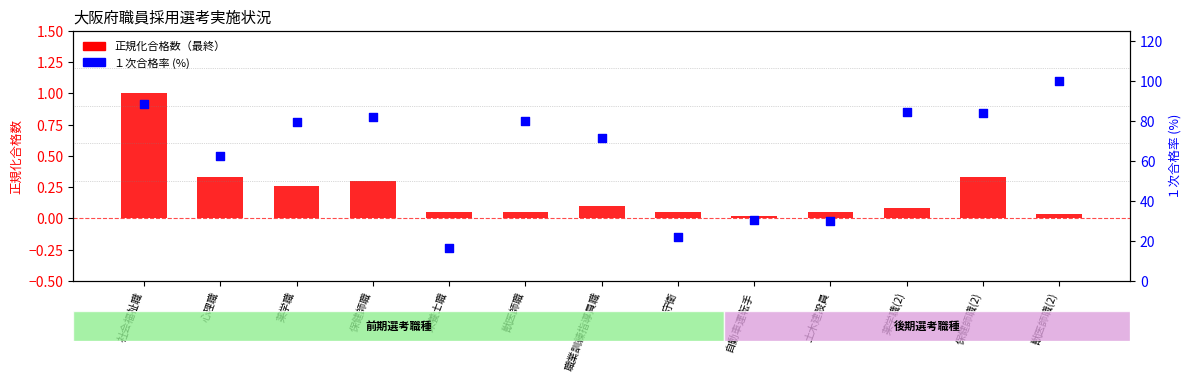

Which series reaches the maximum Y coordinate?

１次合格率 (%)